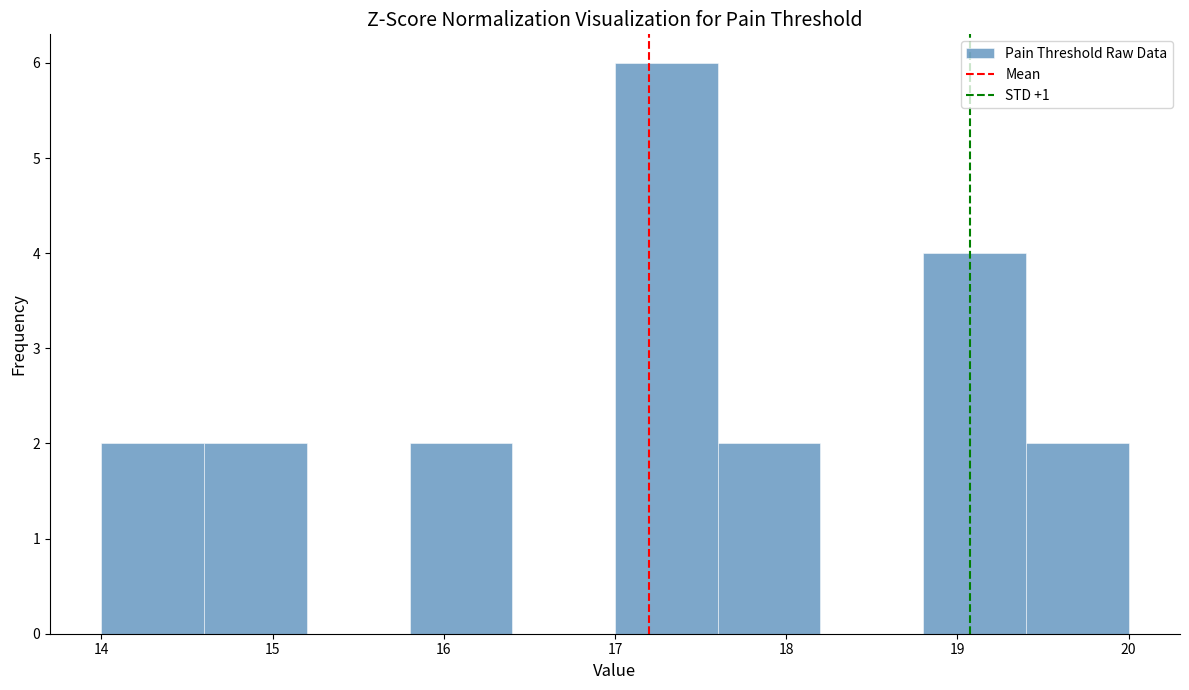

Reading left to right, list every bar in this chart as the range it spans on the x-axis followed by its height. The values are not printed on the chart, so give them approximately, as read against the axis.

14.0 to 14.6: 2
14.6 to 15.2: 2
15.2 to 15.8: 0
15.8 to 16.4: 2
16.4 to 17.0: 0
17.0 to 17.6: 6
17.6 to 18.2: 2
18.2 to 18.8: 0
18.8 to 19.4: 4
19.4 to 20.0: 2